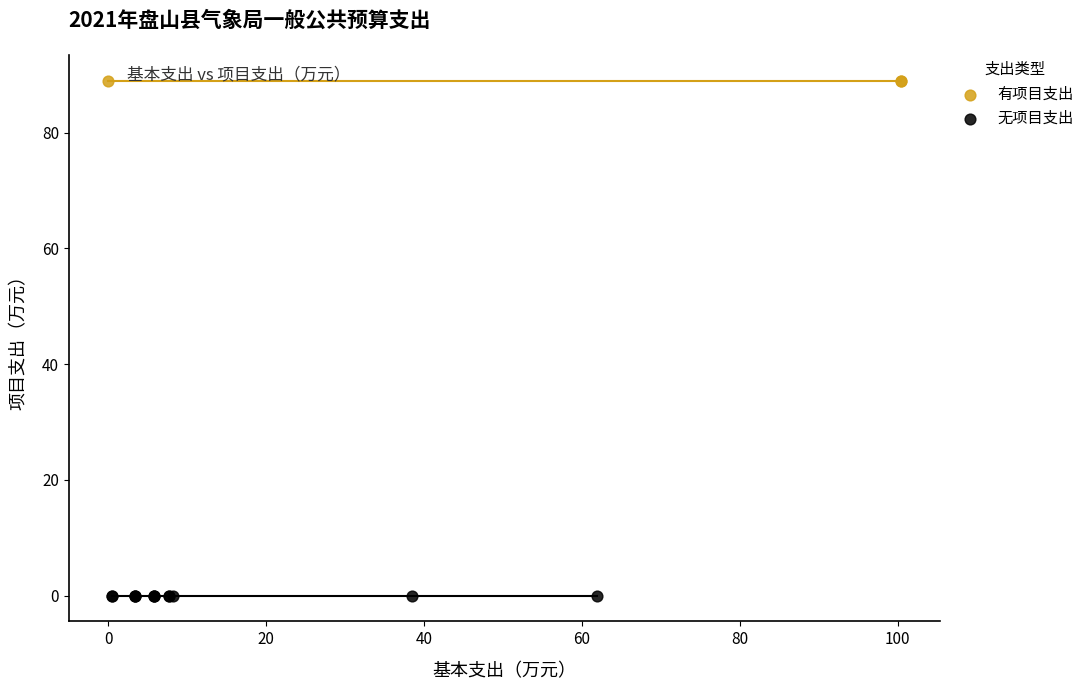

Which series contains the lowest Y value?

无项目支出